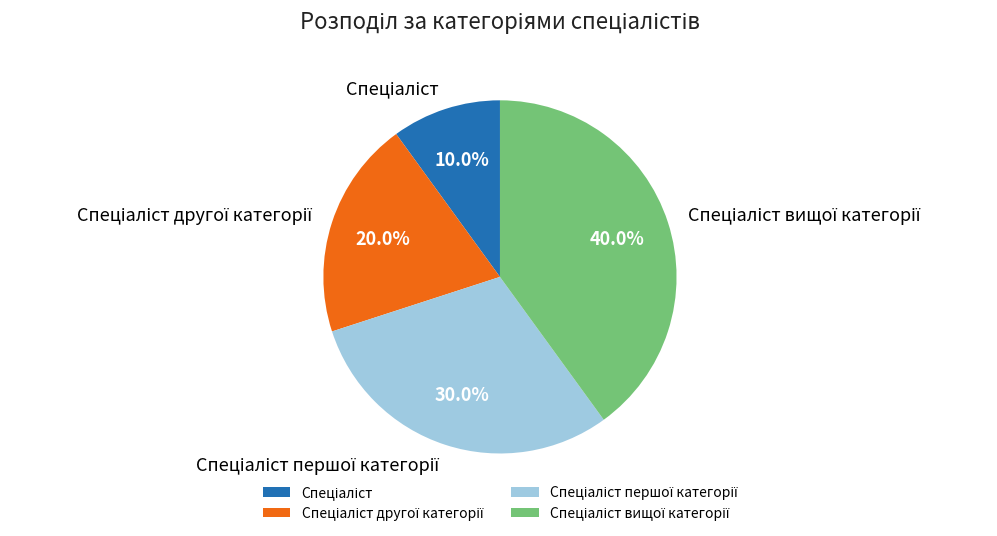

Is there any slice that represents more than half of the pie?

No